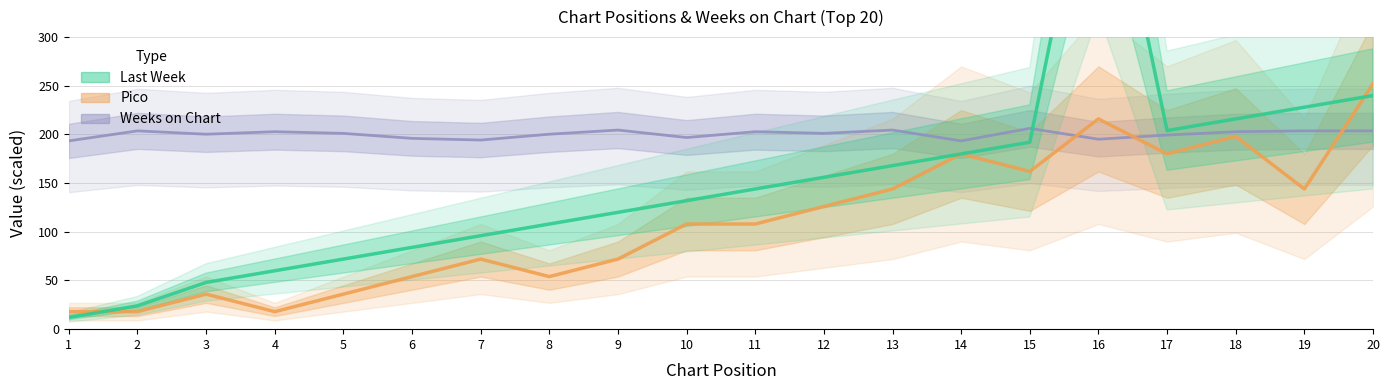

Read the Pico value at 19.

144.0